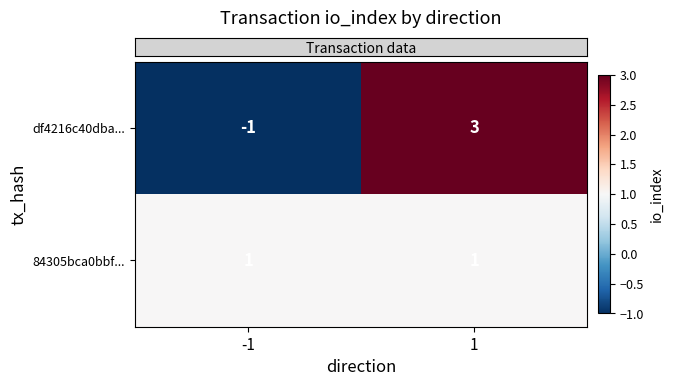

Reading right to left, transcribe all the data shown in this chart.

df4216c40dba...: 1=3	-1=-1
84305bca0bbf...: 1=1	-1=1